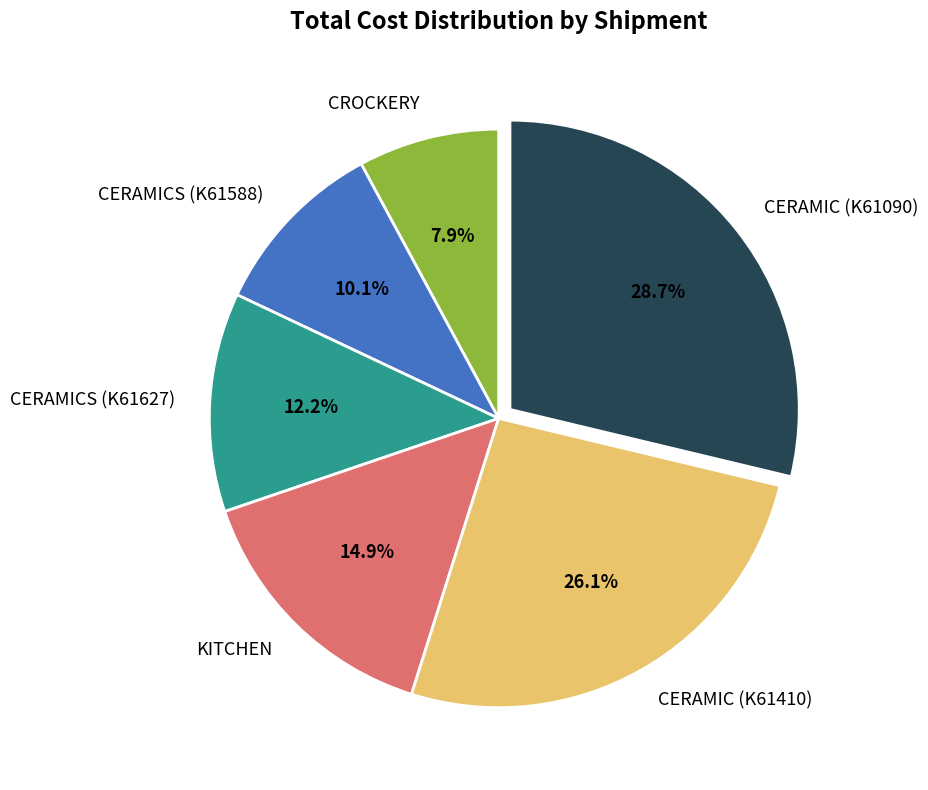

Which has a higher value, CERAMIC (K61090) or CERAMICS (K61588)?

CERAMIC (K61090)